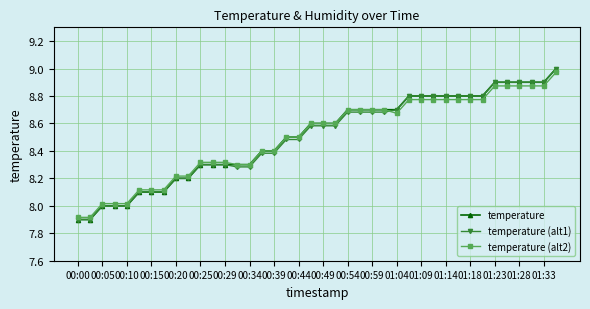

What is the minimum value for temperature?

7.9